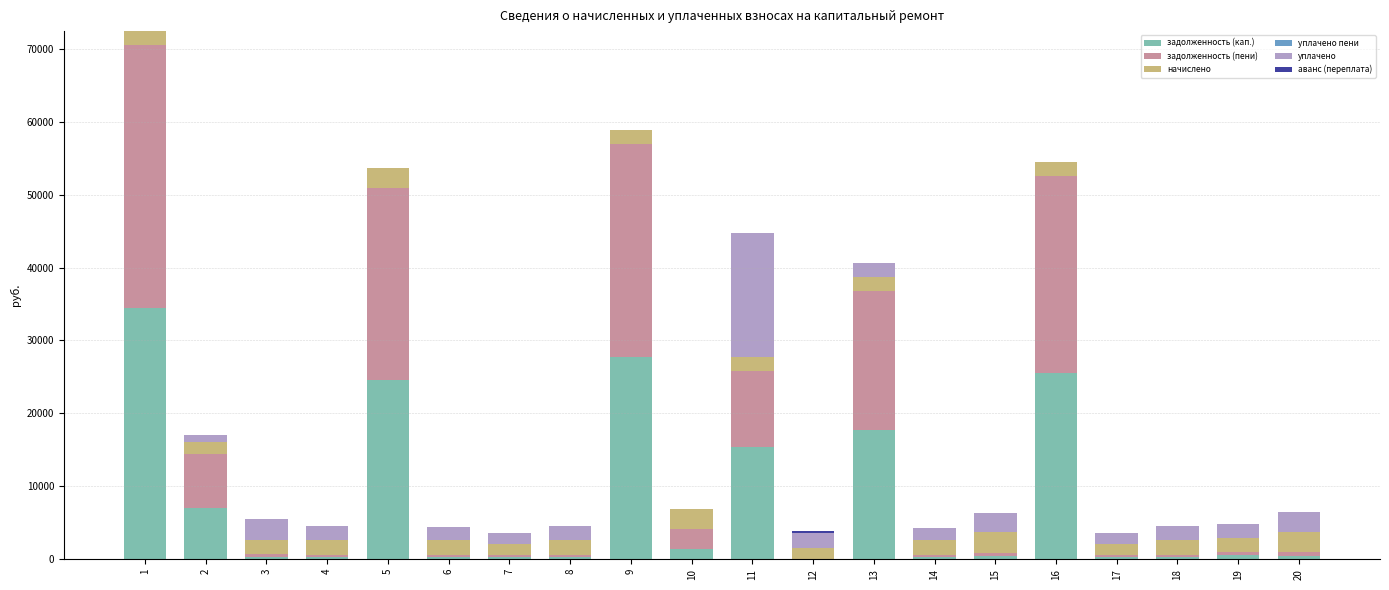

What is the maximum value for задолженность (кап.)?

34449.1